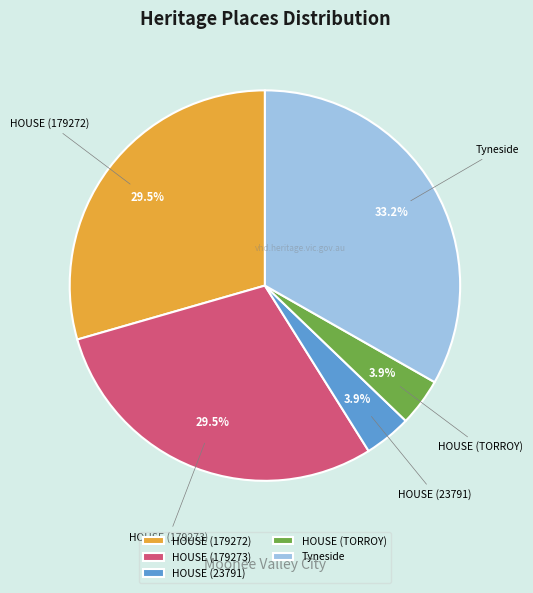

What is the largest slice in the pie chart?

Tyneside